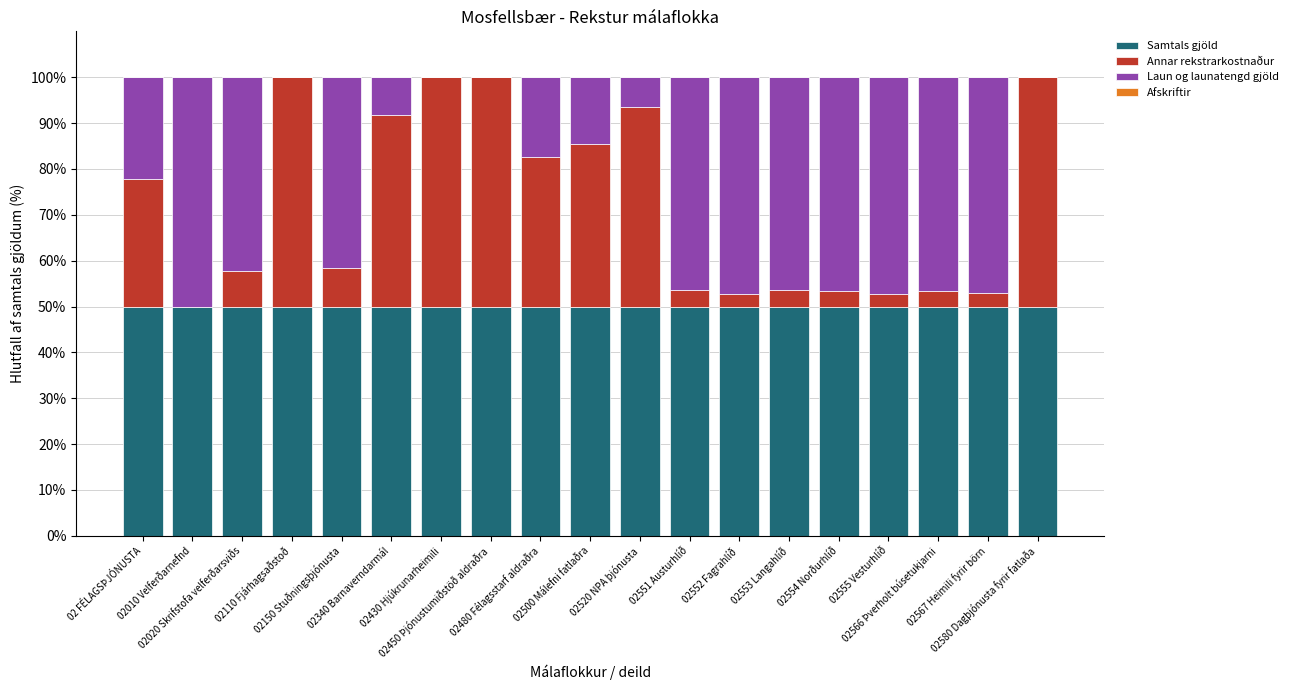

How many data points does each series have?

19